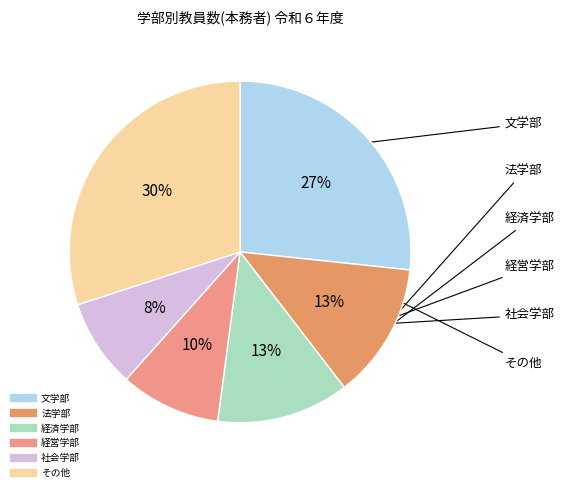

The 文学部 slice represents 27% of the pie. True or false?

True